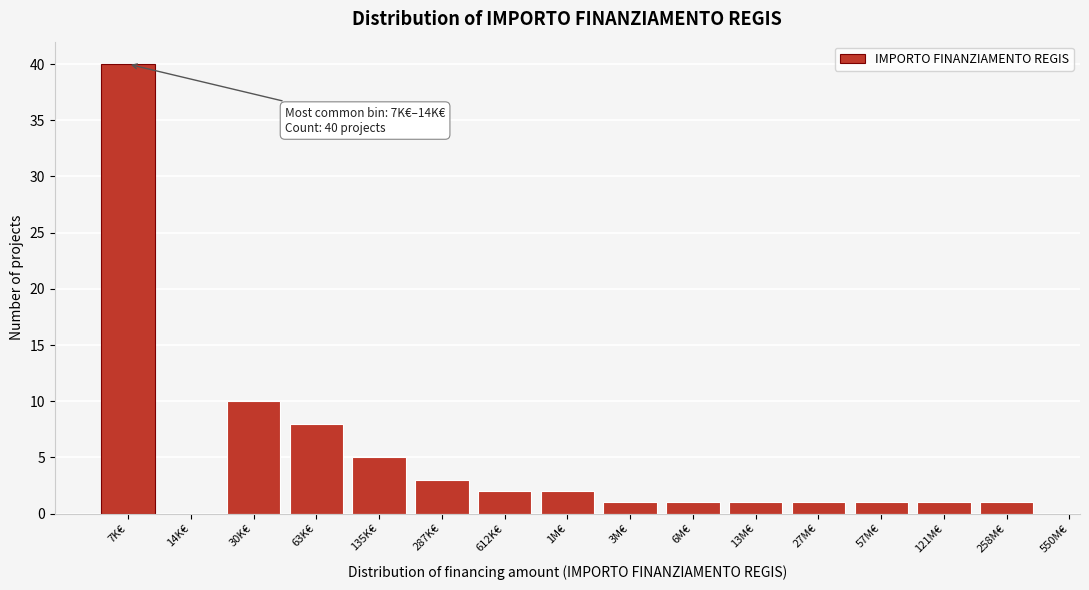

Reading left to right, transcribe all the data shown in this chart.

7K€=40	14K€=0	30K€=10	63K€=8	135K€=5	287K€=3	612K€=2	1M€=2	3M€=1	6M€=1	13M€=1	27M€=1	57M€=1	121M€=1	258M€=1